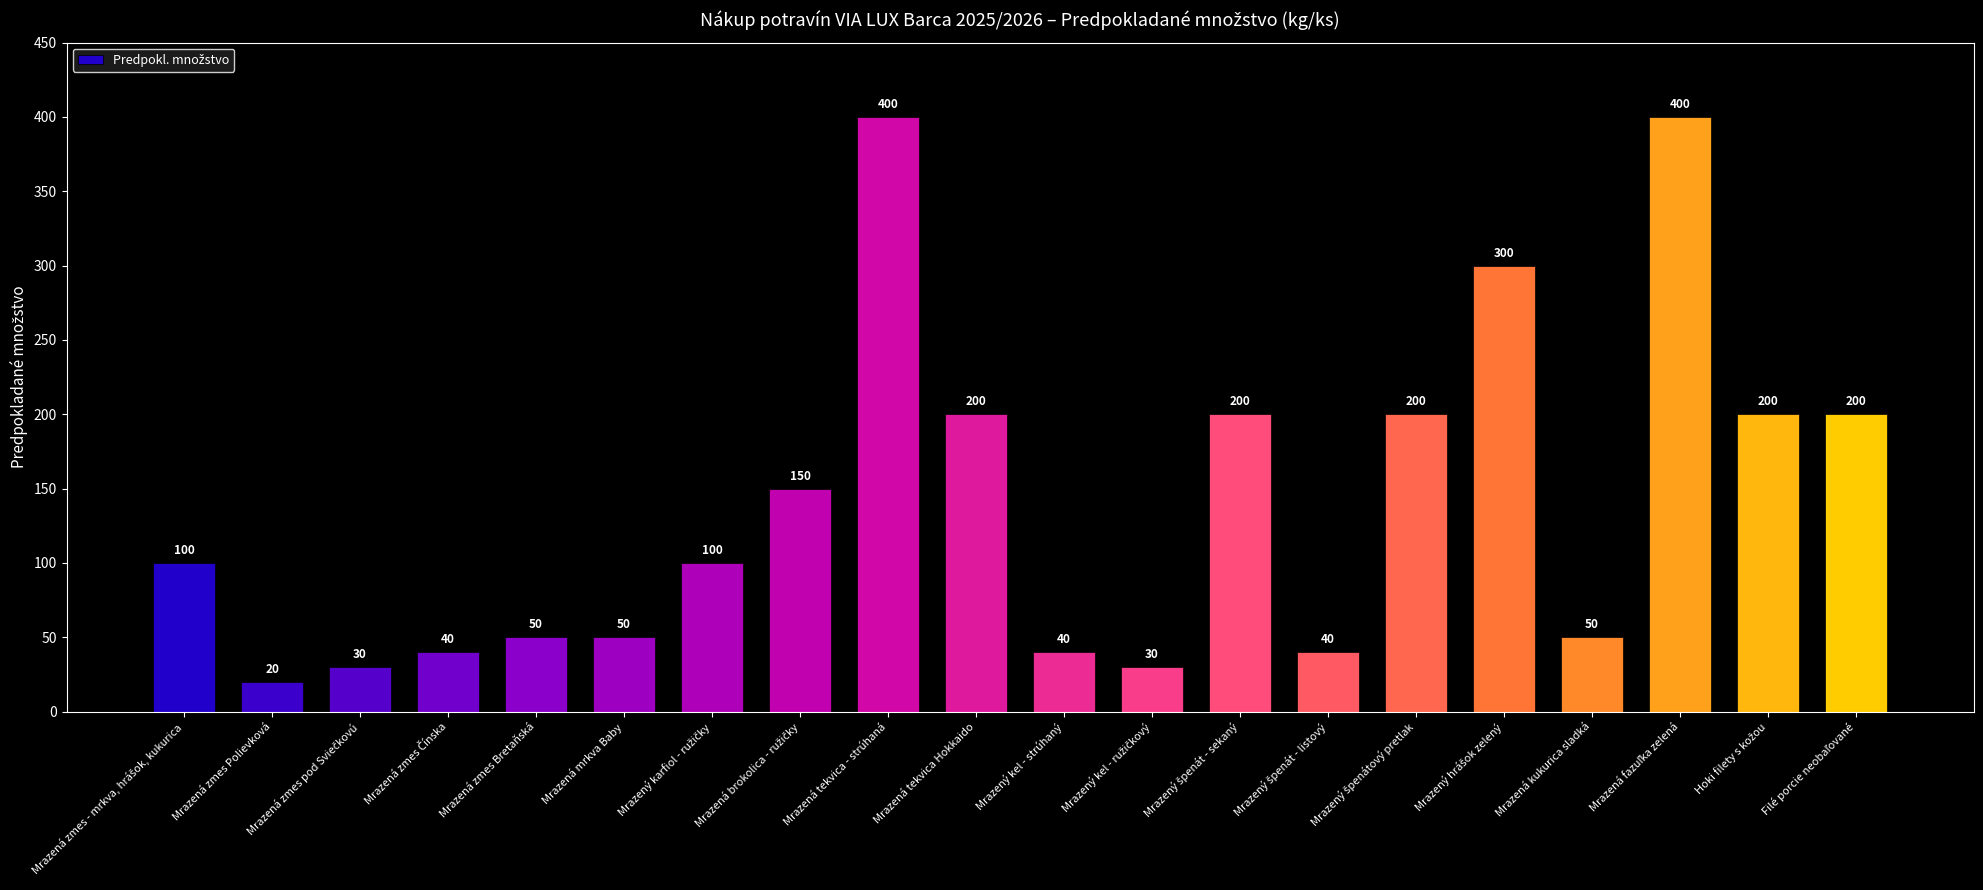

Reading right to left, extract all data points from this chart.

200	200	400	50	300	200	40	200	30	40	200	400	150	100	50	50	40	30	20	100